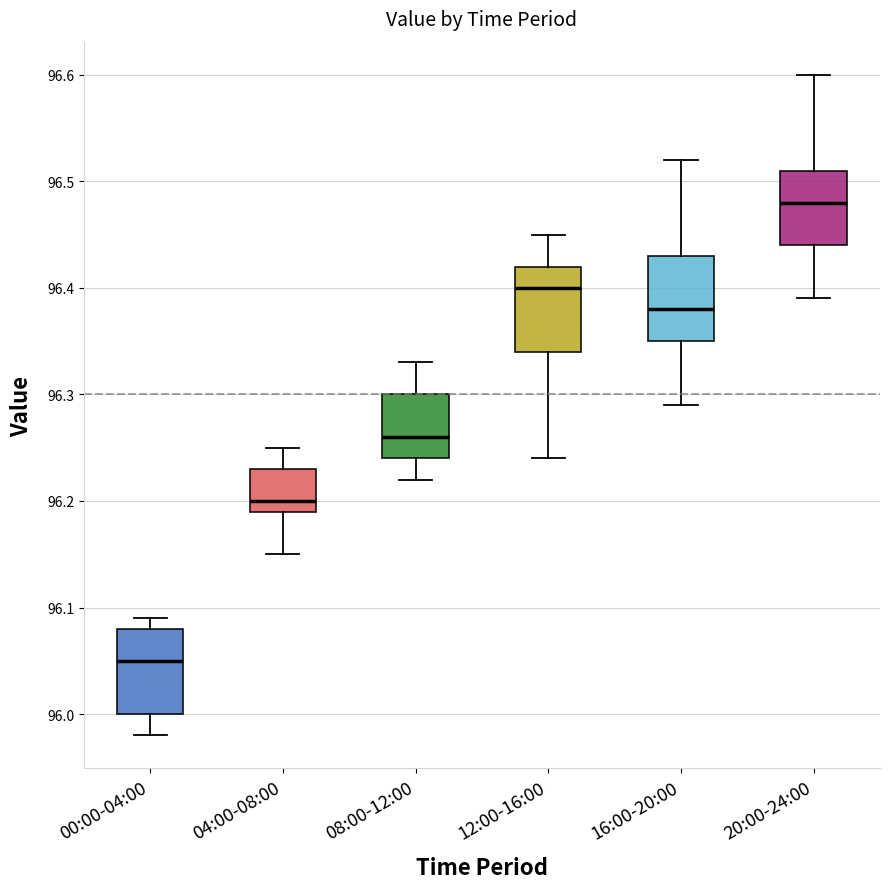

Where is the upper edge of the box for 00:00-04:00 on the y-axis? The values are not printed on the chart, so give them approximately, as read against the axis.

96.08